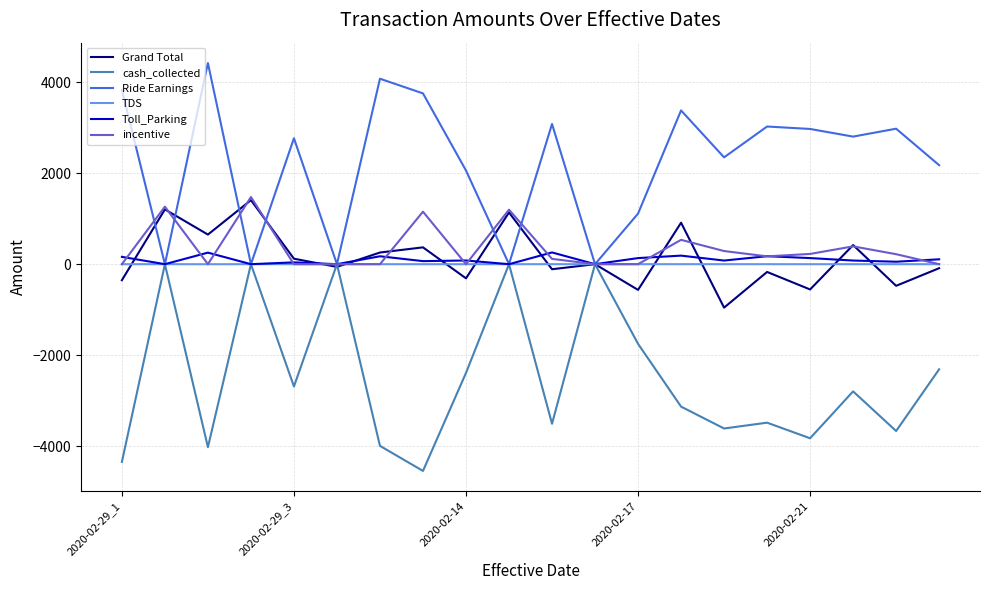

How many interior local peaks does the Ride Earnings series have?

7